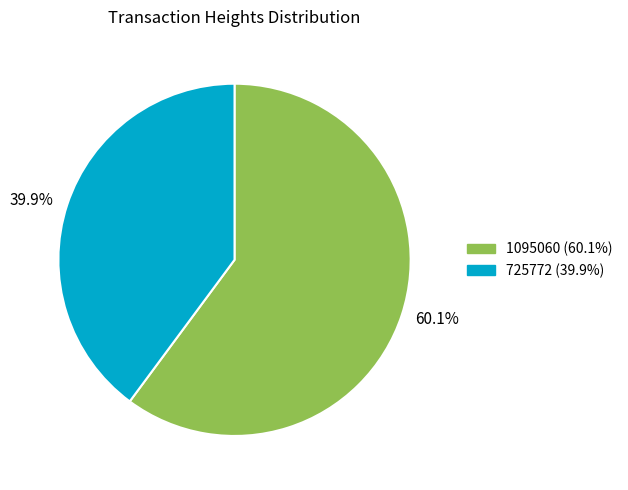

What percentage is the 725772 slice, to the nearest percent?

40%